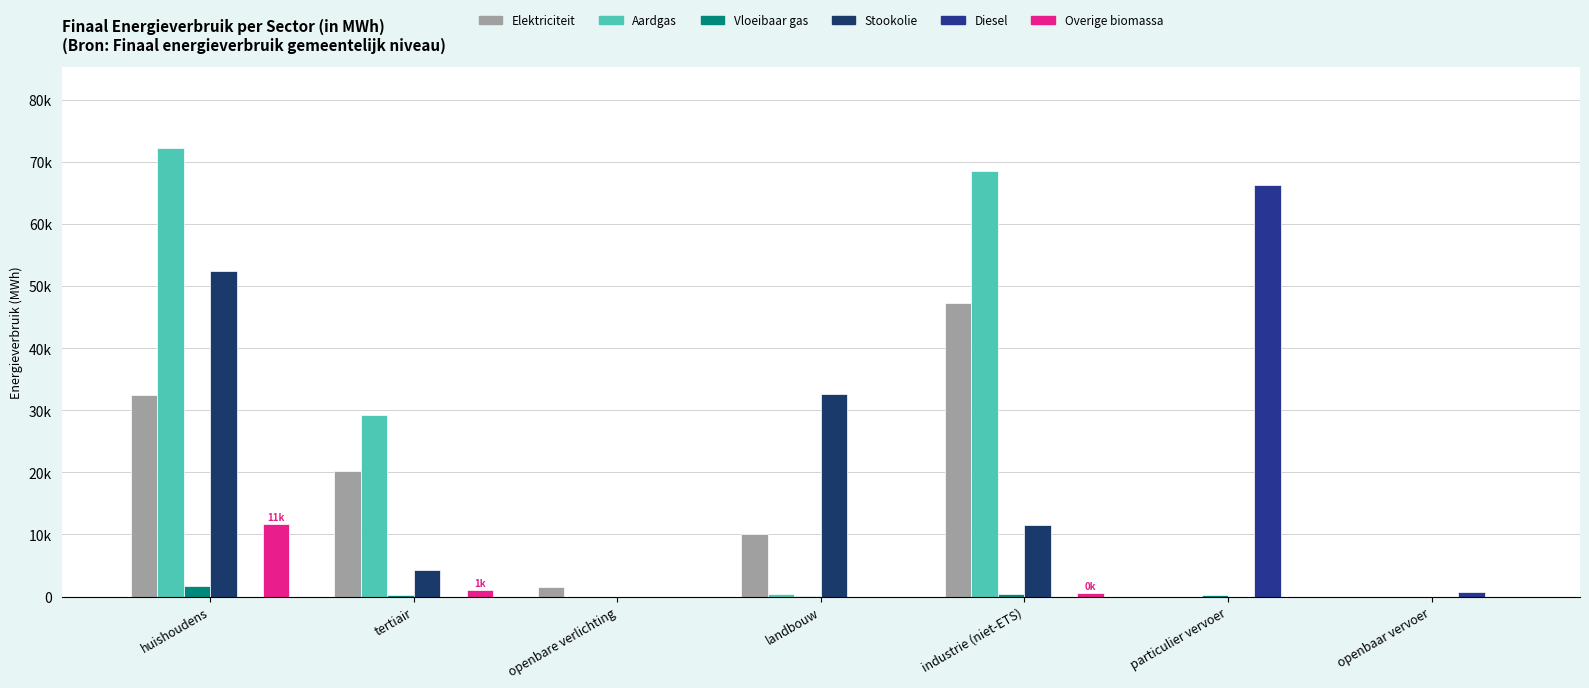

What is the sum of the Aardgas values at huishoudens and particulier vervoer?

72307.2